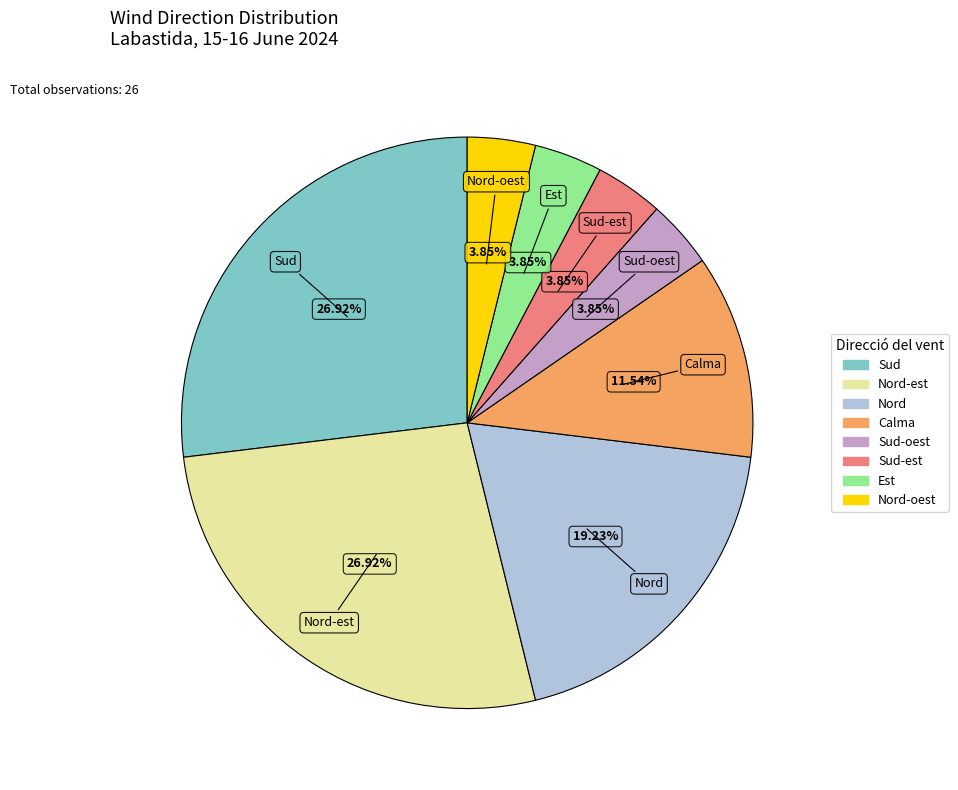

Does any single category account for the majority?

No